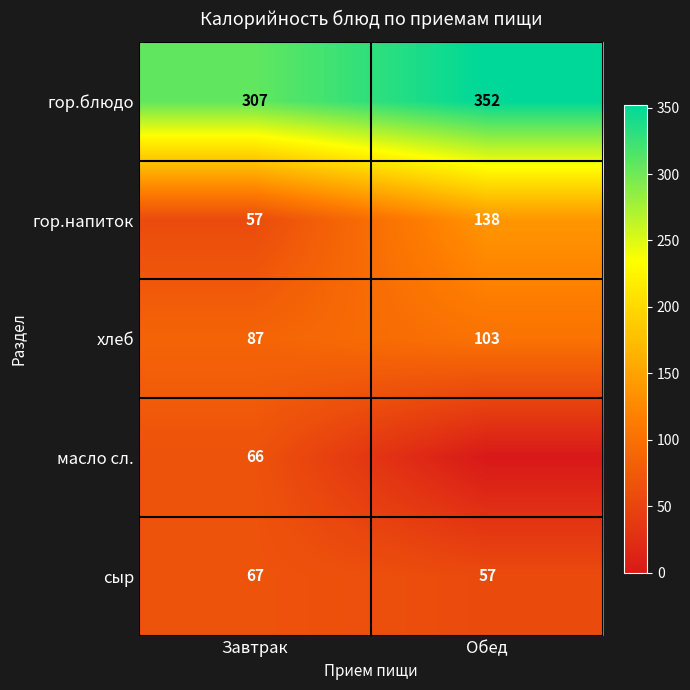

What is the difference between the highest and lowest values at Завтрак?

250